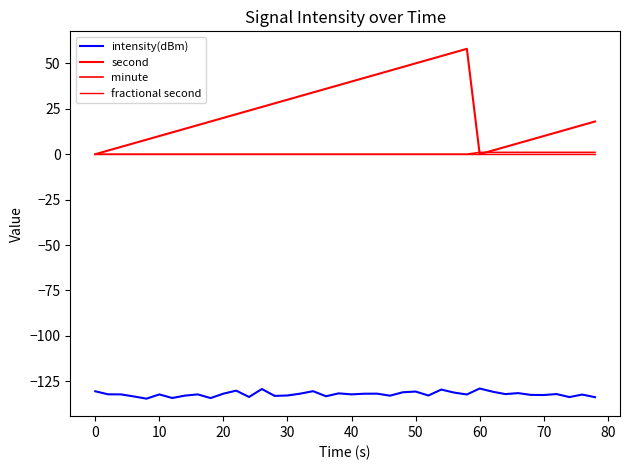

What is the highest value of the intensity(dBm) series?

-129.0